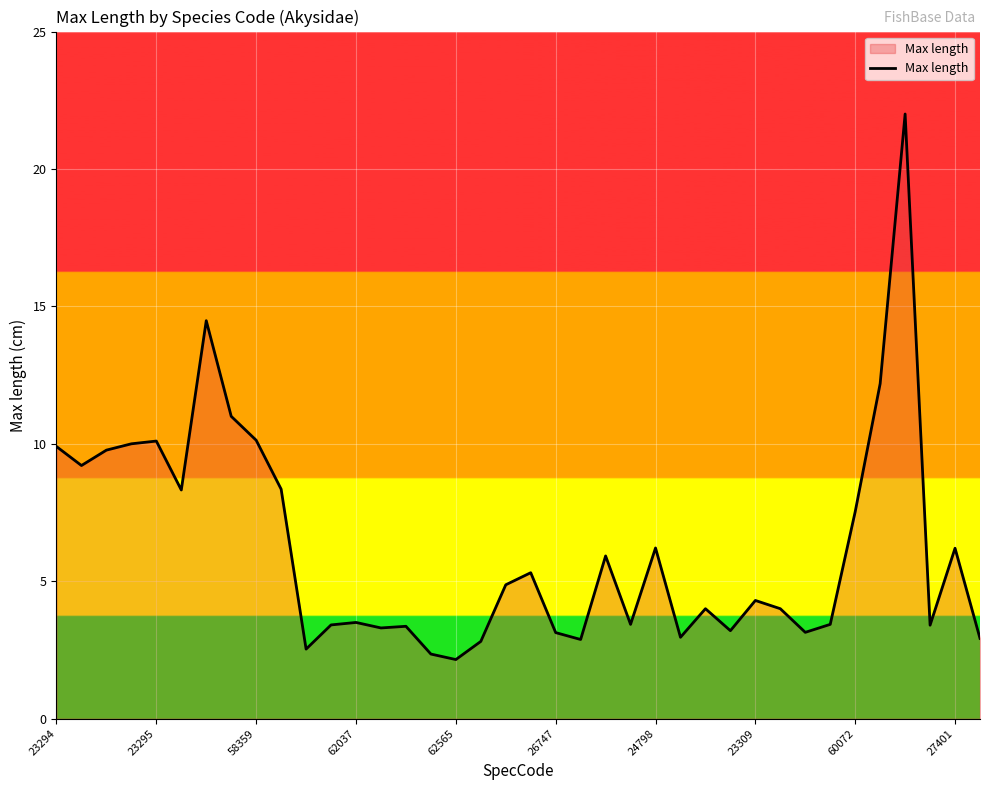

Does the chart display data point markers on the line(s)?

No